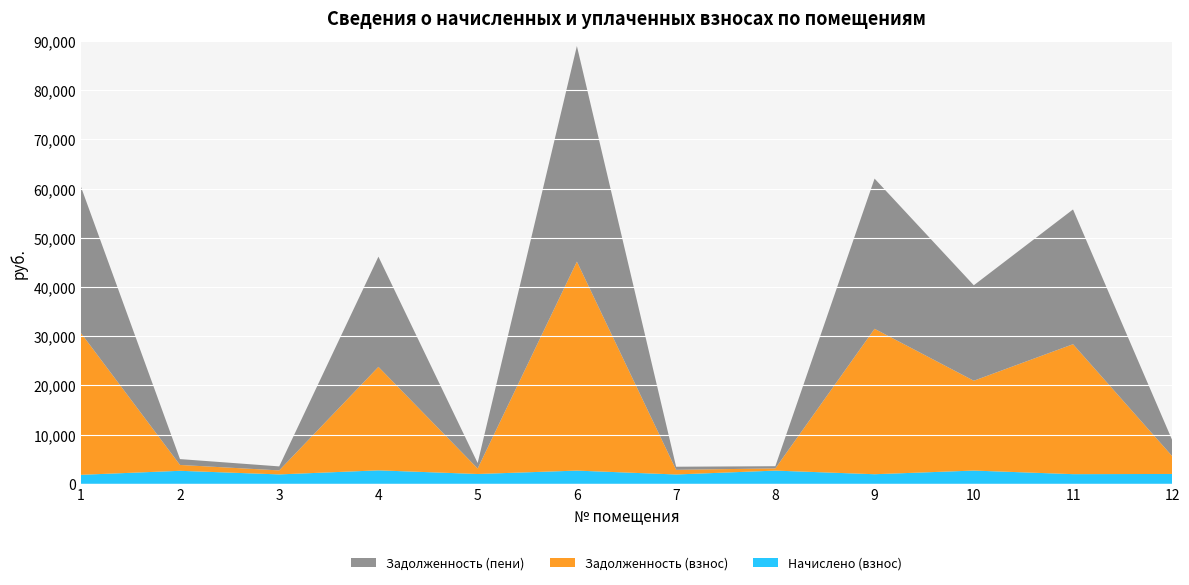

Reading left to right, transcribe all the data shown in this chart.

Начислено (взнос): 1=1822.8	2=2641.2	3=1908.4	4=2734.2	5=1993.9	6=2682.1	7=1893.5	8=2682.1	9=1945.6	10=2689.6	11=1960.4	12=2001.4
Задолженность (взнос): 1=28859.0	2=1190.4	3=814.2	4=21024.9	5=1112.7	6=42464.0	7=947.0	8=447.0	9=29547.6	10=18252.8	11=26403.3	12=3605.2
Задолженность (пени): 1=29770.4	2=1190.0	3=814.4	4=22392.0	5=1119.6	6=43805.0	7=630.7	8=447.0	9=30520.4	10=19397.6	11=27383.5	12=3246.8